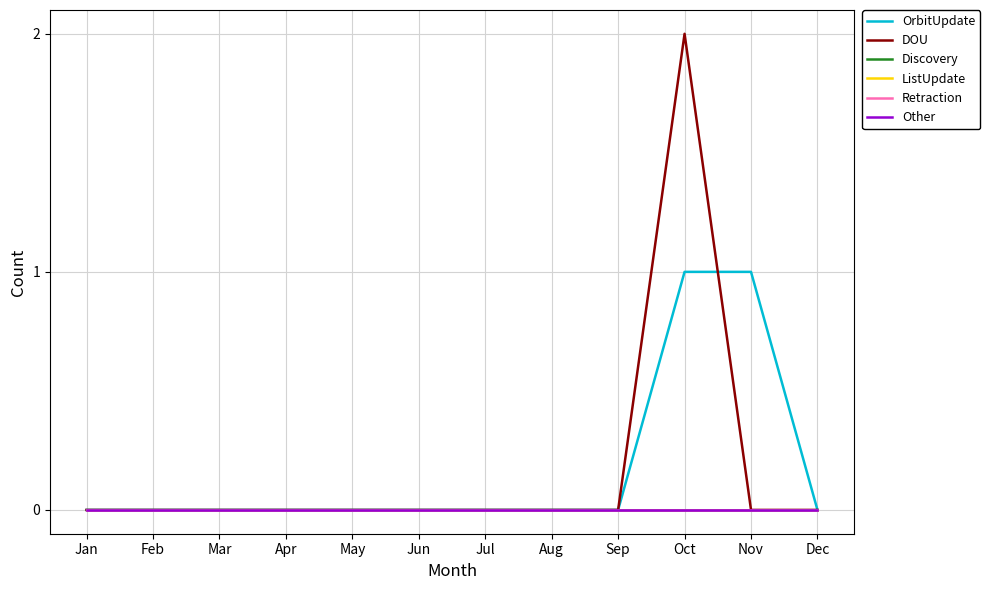

Where is Discovery nearest to the value 0?

Jan